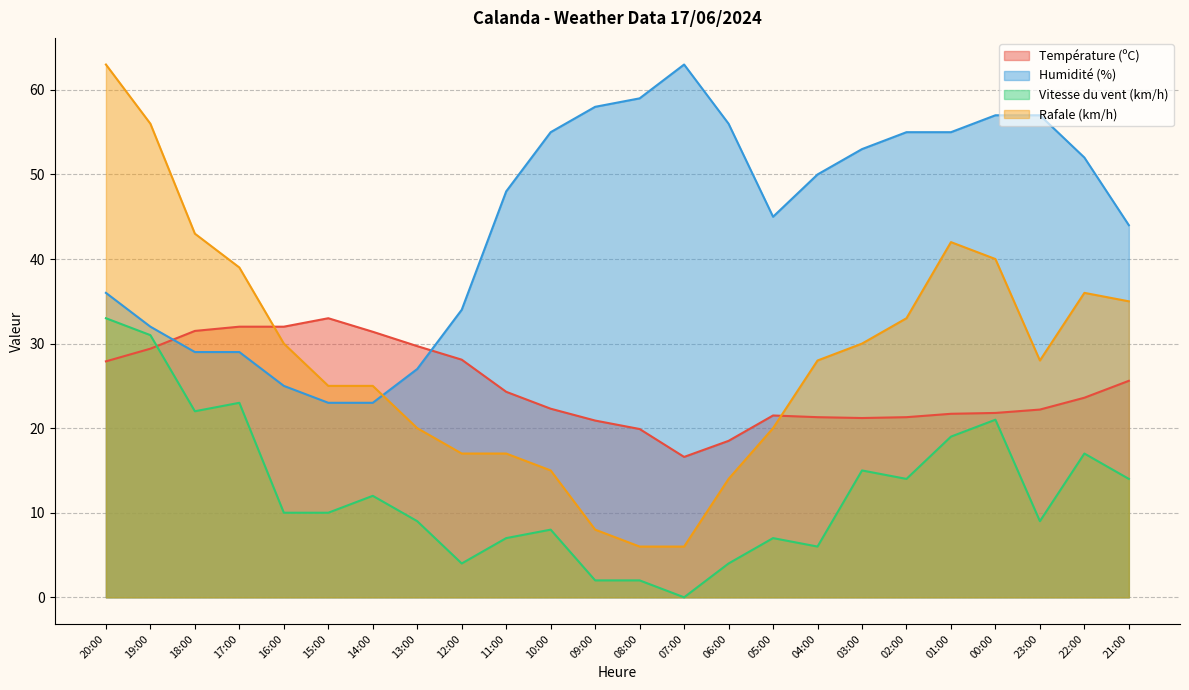

The value of Vitesse du vent (km/h) at 11:00 is 7.0. True or false?

True